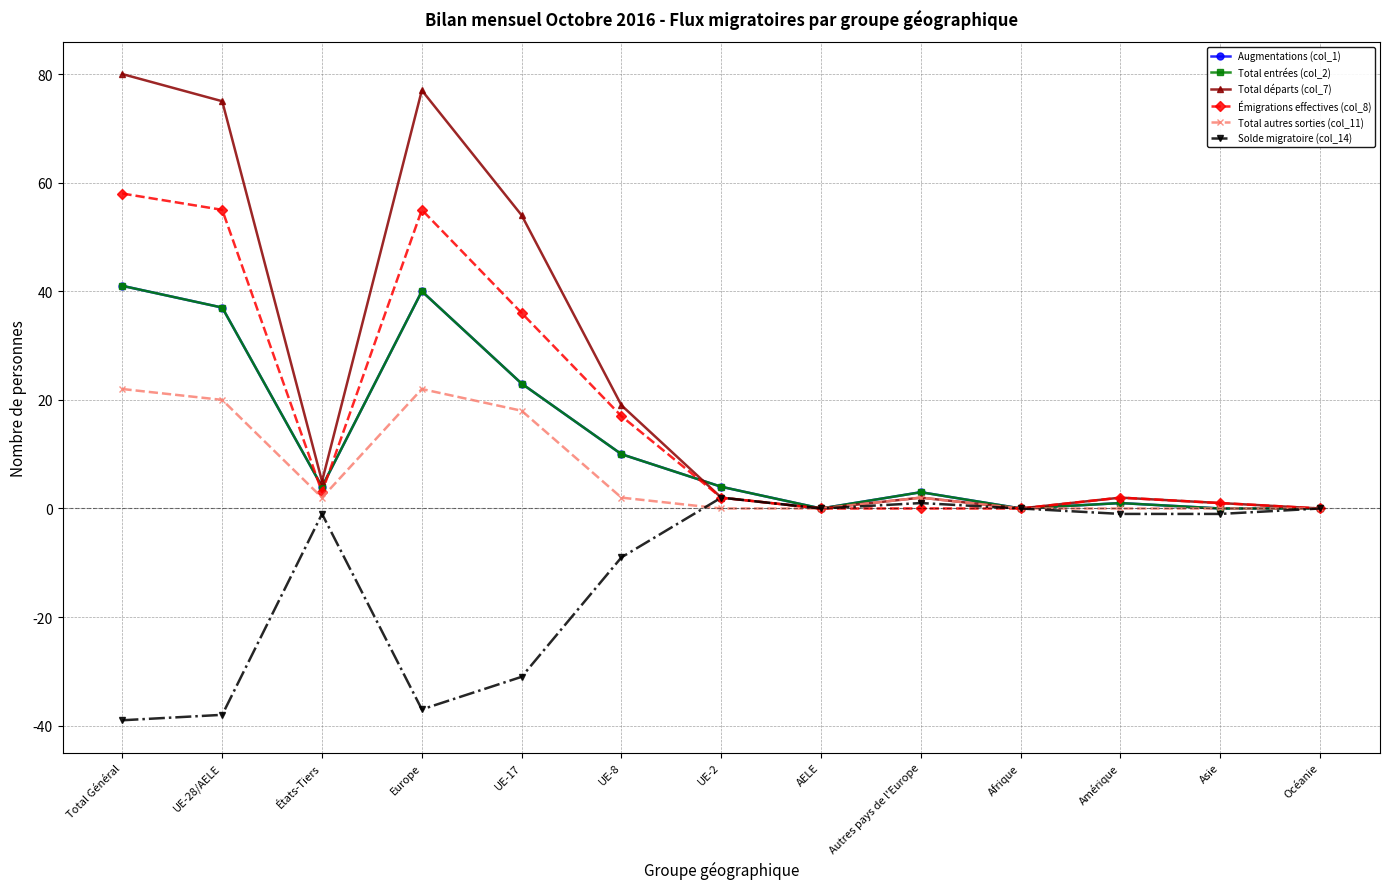

Where does the Total départs (col_7) series first go above 2?

Total Général